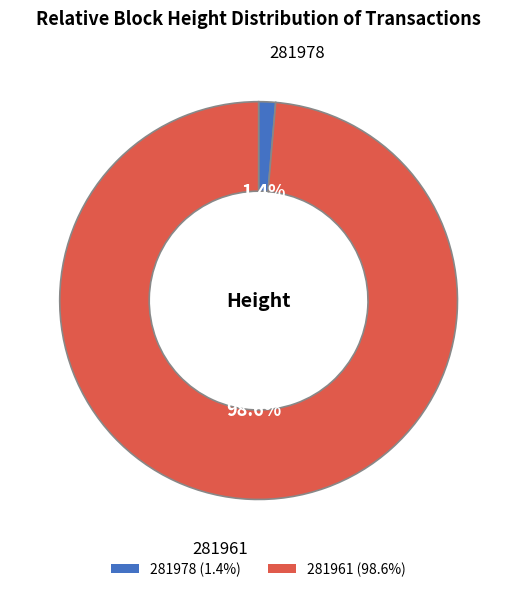

To the nearest percent, what portion does 281961 represent?

99%